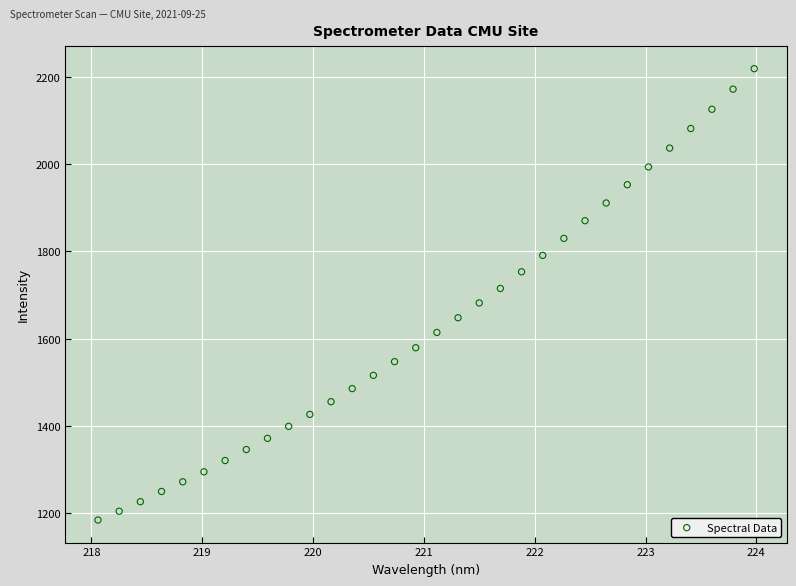

What is the range of X values (max minus min)?

5.9